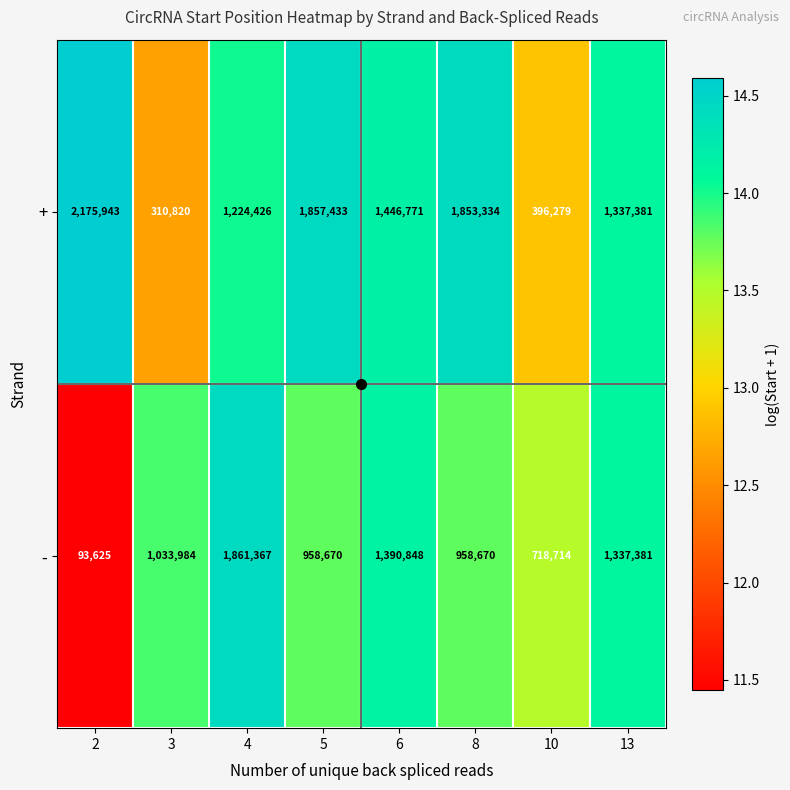

Count the number of data series in this chart.

2